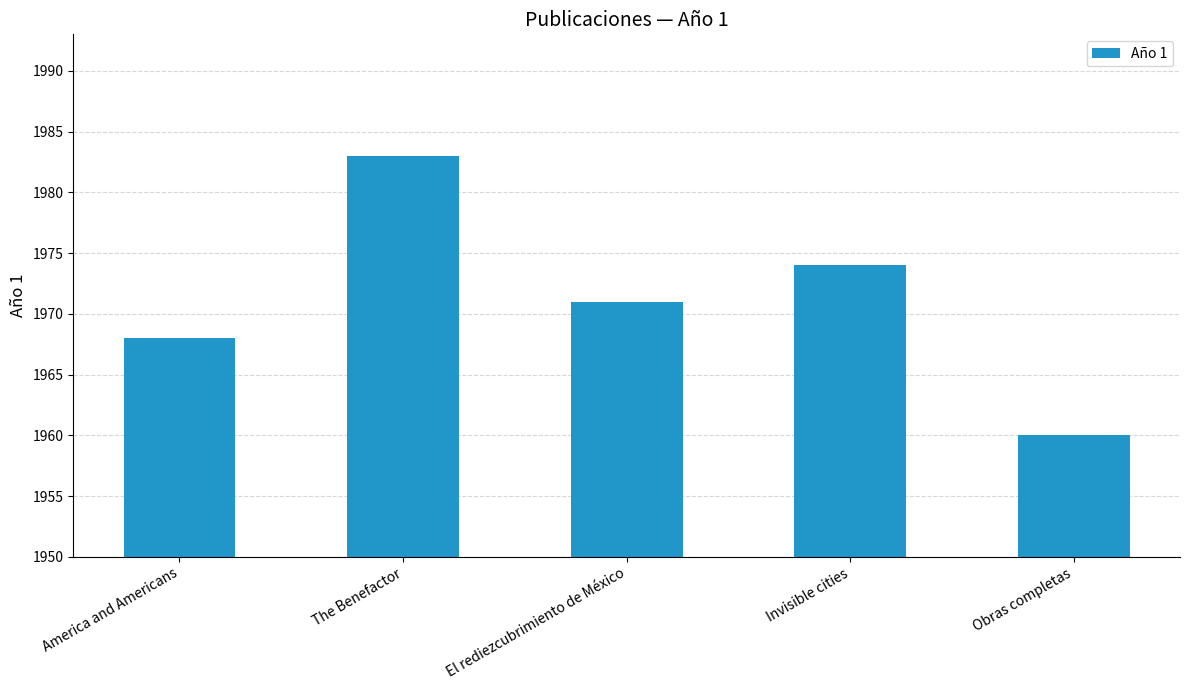

At which label is the value closest to 1971?

El rediezcubrimiento de México